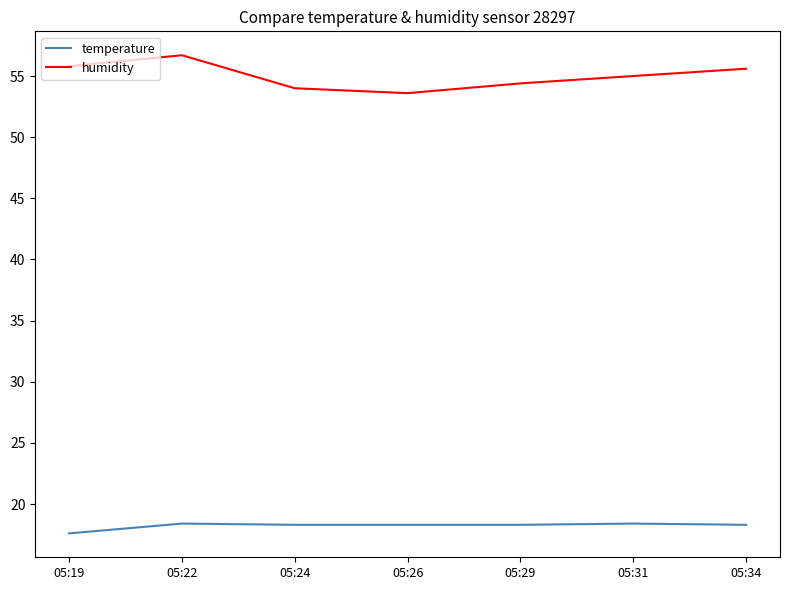

Is the value of humidity at 05:29 greater than the value of temperature at 05:24?

Yes